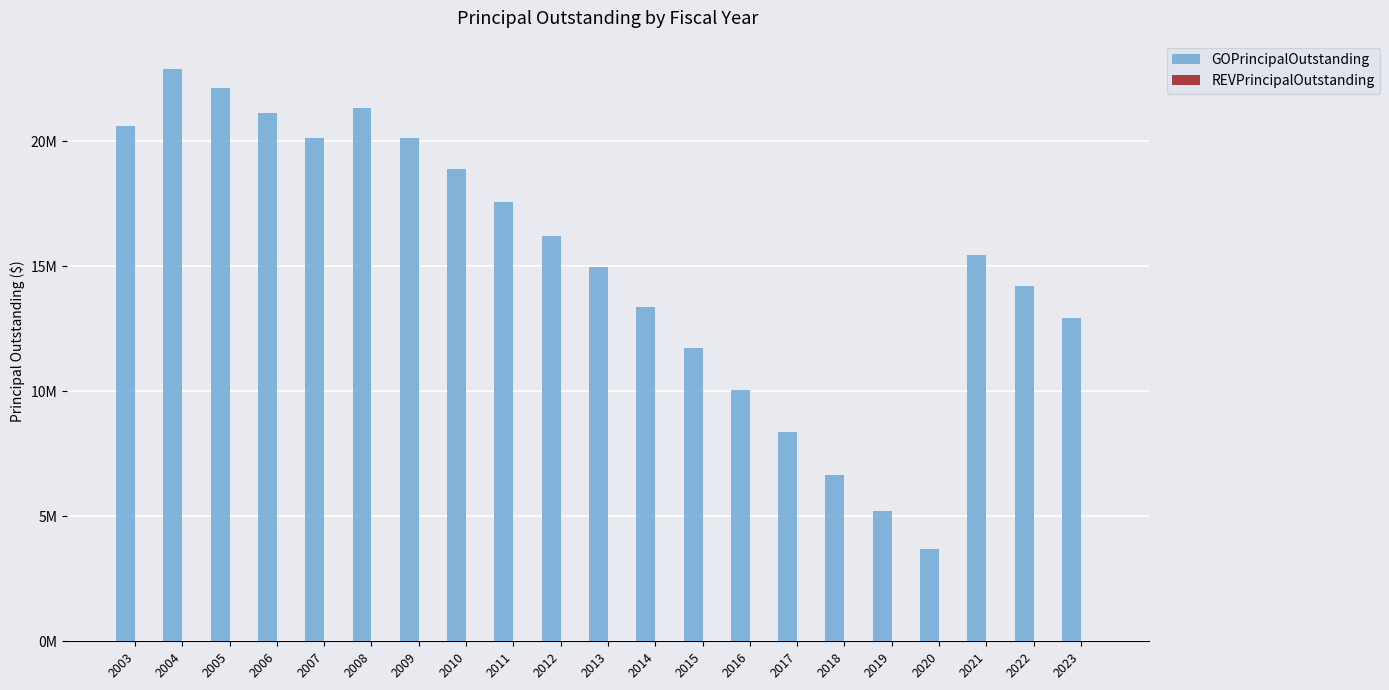

Does the chart contain any negative values?

No